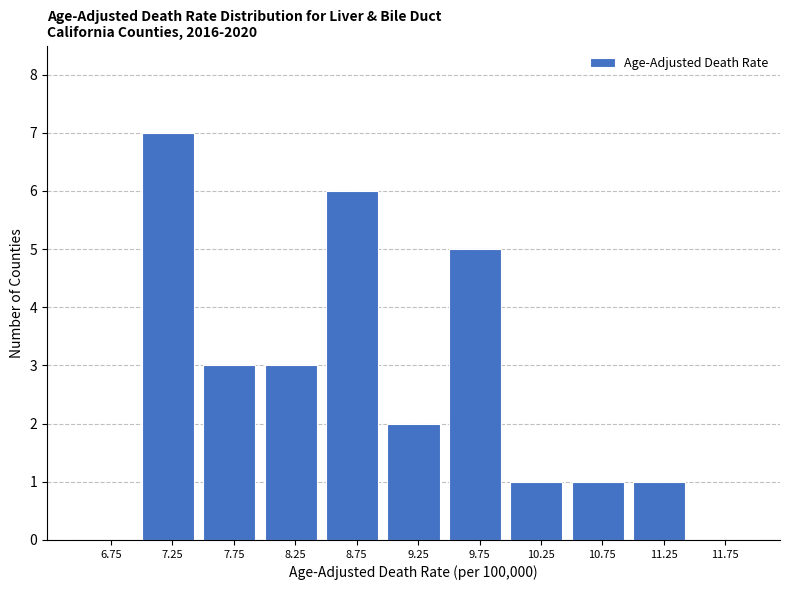

Reading left to right, transcribe this chart: for each bar, give the range it covers on the x-axis and its height. The values are not printed on the chart, so give them approximately, as read against the axis.

6.5 to 7.0: 0
7.0 to 7.5: 7
7.5 to 8.0: 3
8.0 to 8.5: 3
8.5 to 9.0: 6
9.0 to 9.5: 2
9.5 to 10.0: 5
10.0 to 10.5: 1
10.5 to 11.0: 1
11.0 to 11.5: 1
11.5 to 12.0: 0